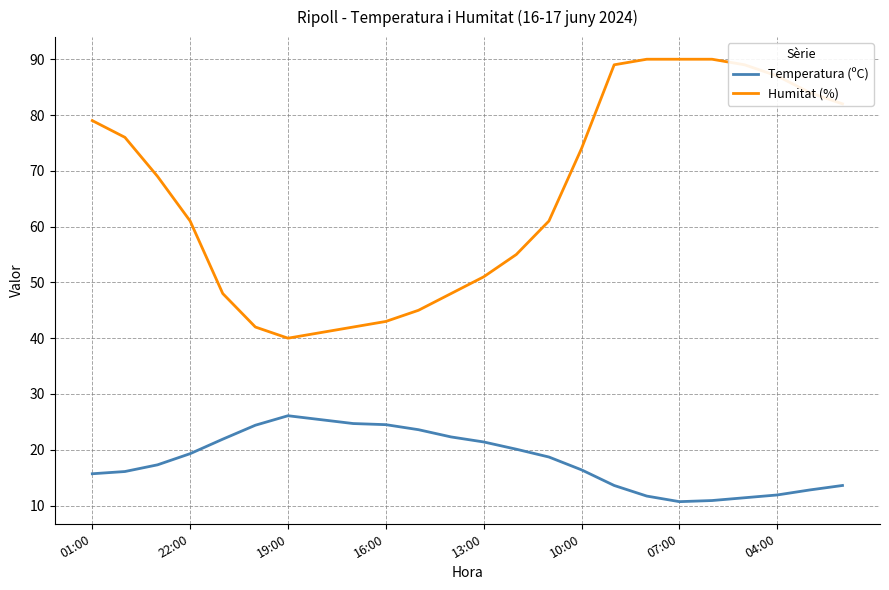

List the series in order of their overall mean, highest first.

Humitat (%), Temperatura (ºC)